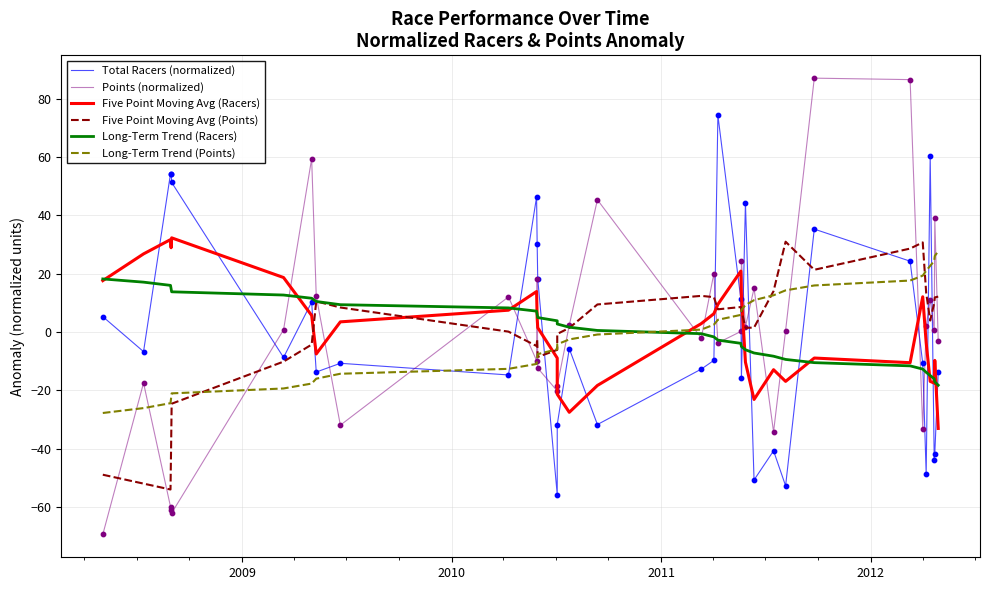

What are all the series names shown in the legend?

Total Racers (normalized), Points (normalized), Five Point Moving Avg (Racers), Five Point Moving Avg (Points), Long-Term Trend (Racers), Long-Term Trend (Points)